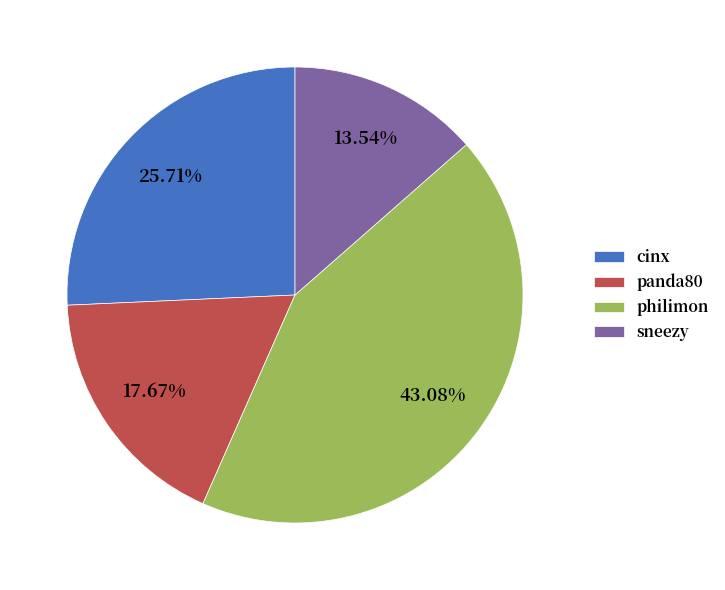

How many segments does this pie chart have?

4